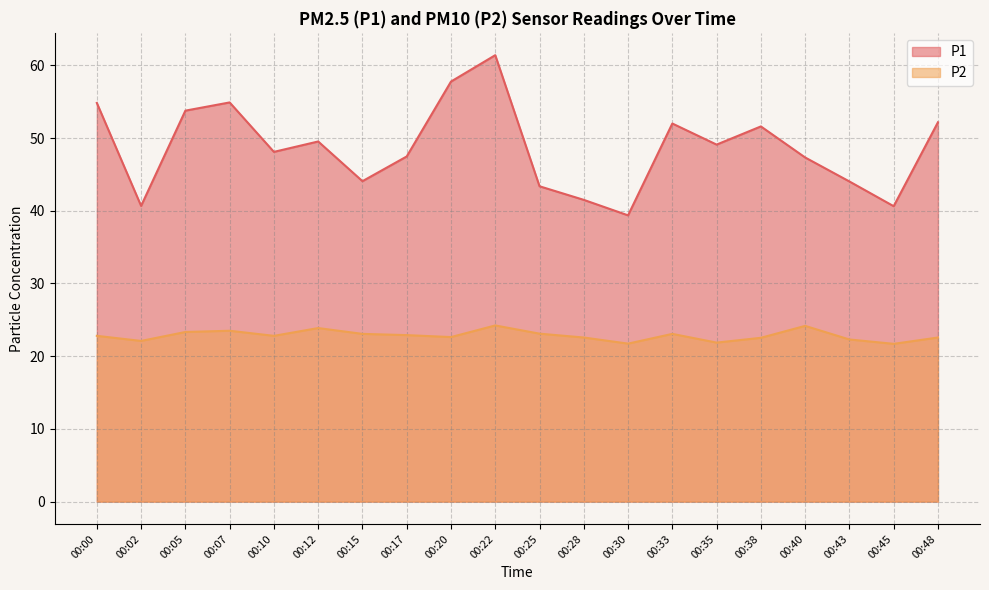

In P2, how many points are higher than both neighbors (excluding endpoints)?

5